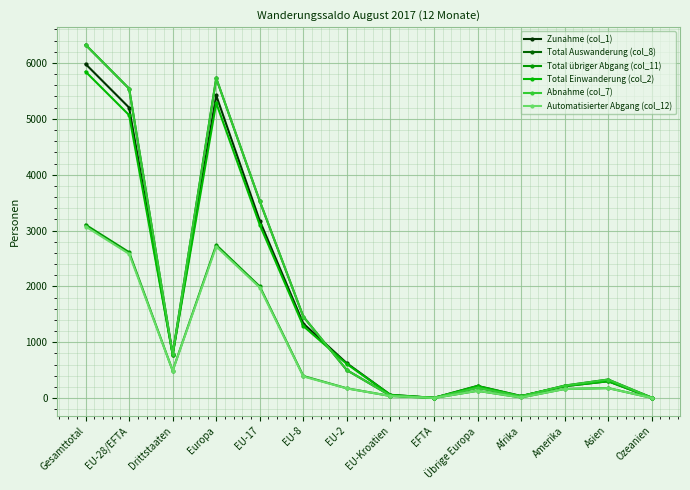

What is the sum of all Automatisierter Abgang (col_12) values?

11929